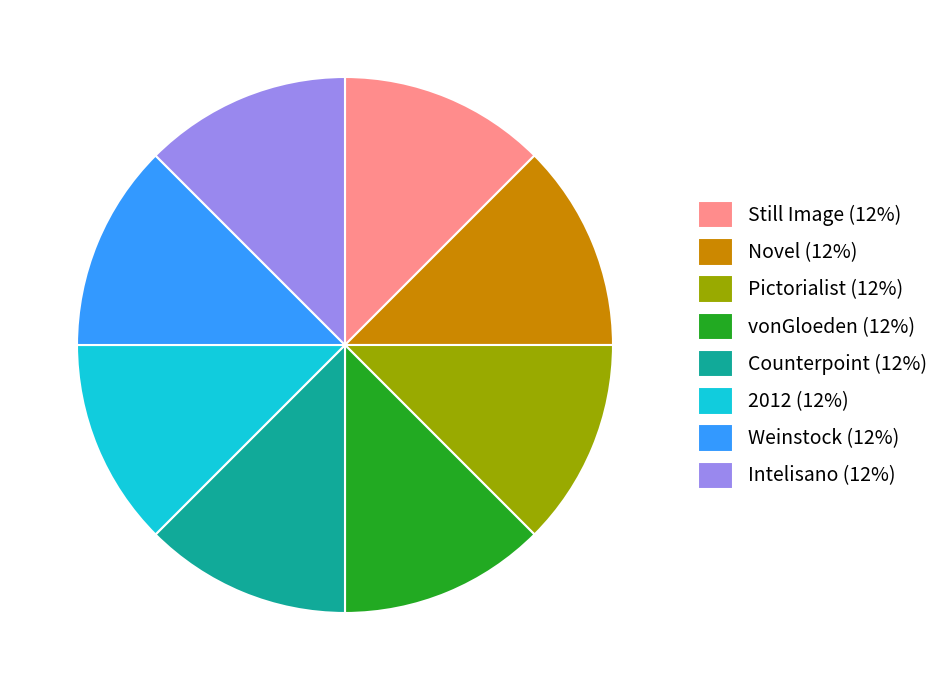

Does Intelisano (12%) represent more than half of the total?

No